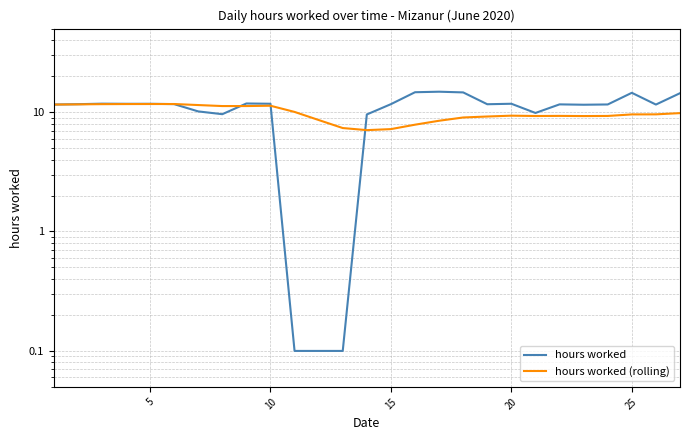

In hours worked, how many points are lower than both neighbors (excluding endpoints)?

5